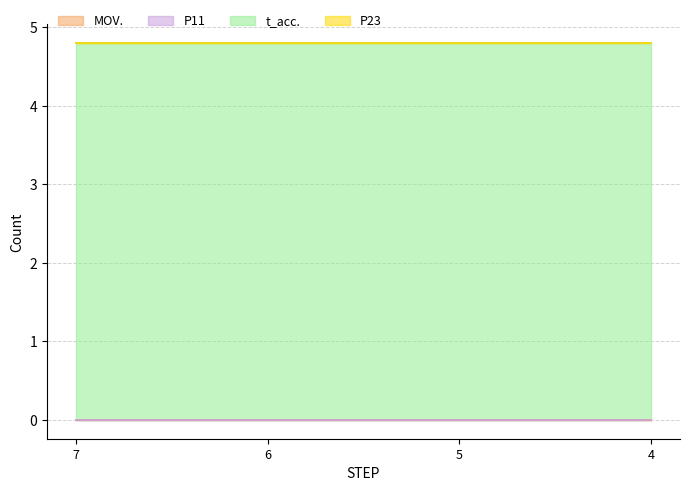

Which series has the widest spread of values?

MOV.